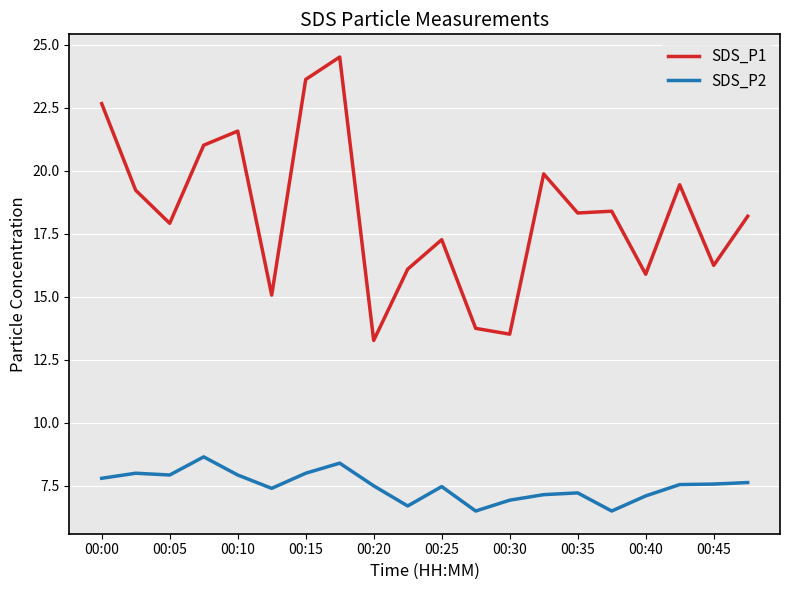

What is the highest value of the SDS_P2 series?

8.7